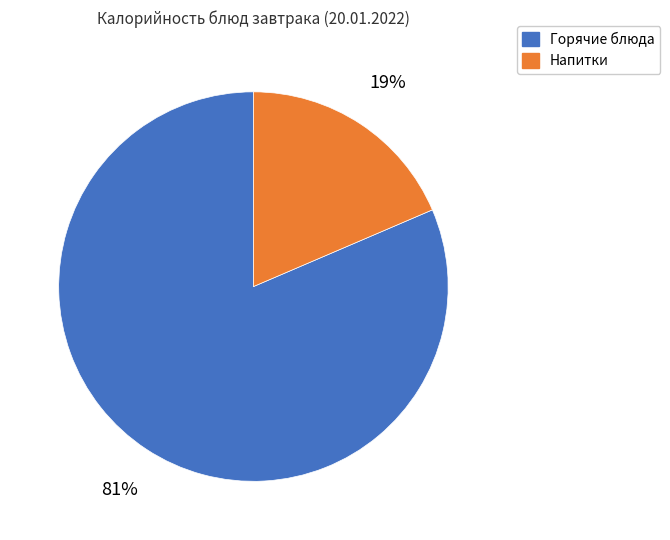

Is there a majority slice in this chart?

Yes